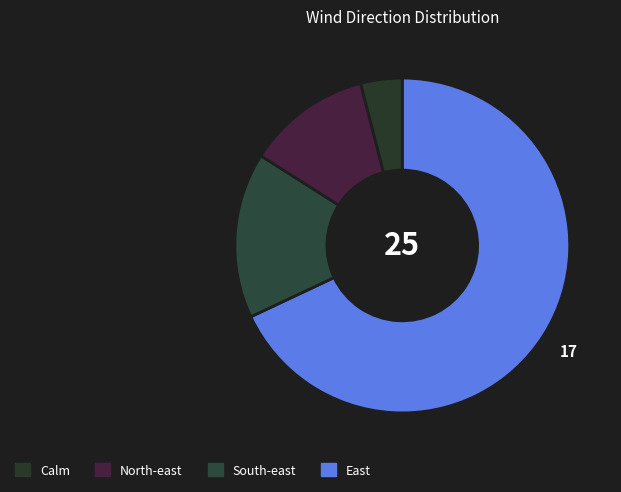

Which slice is the smallest?

Calm